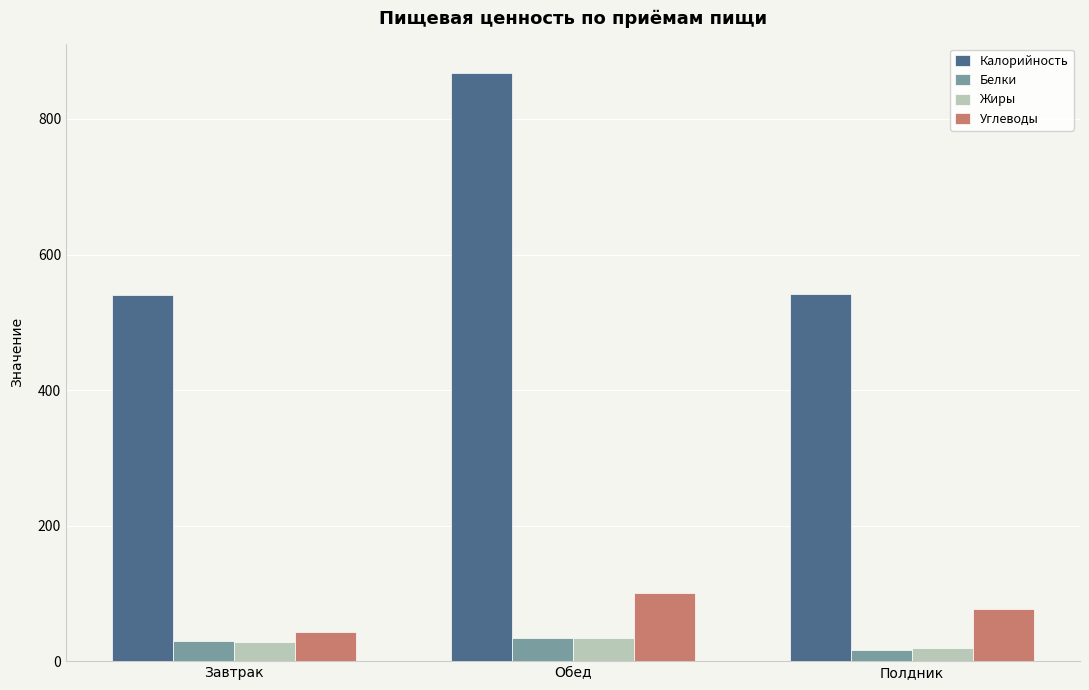

What is the difference between the highest and lowest values at Обед?

834.0